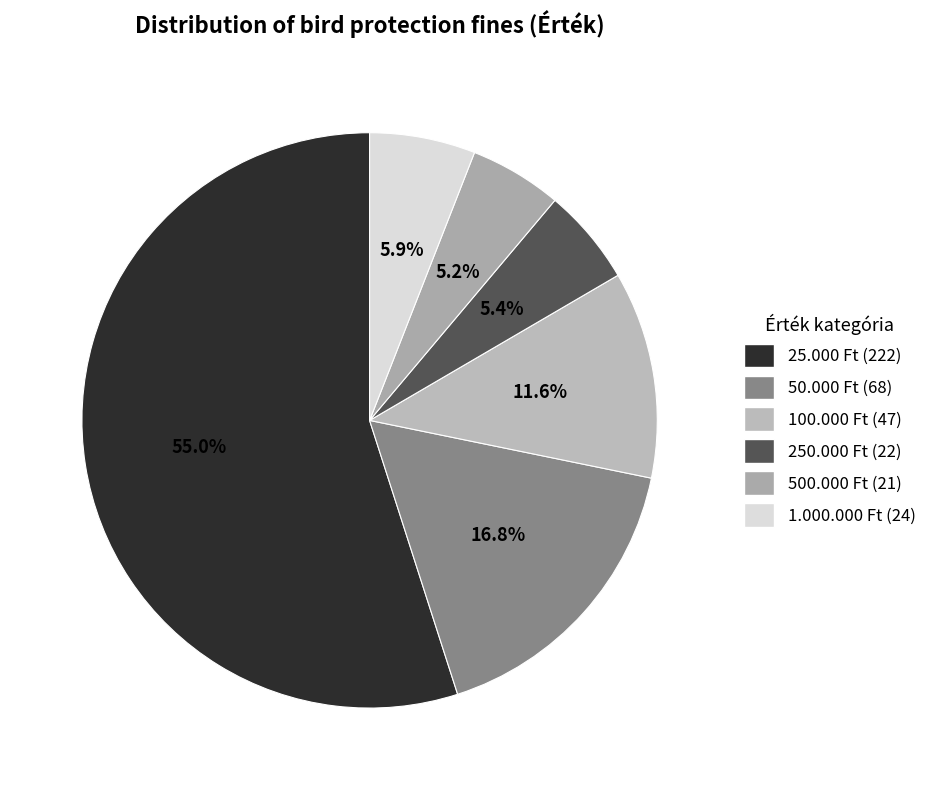

How many segments does this pie chart have?

6